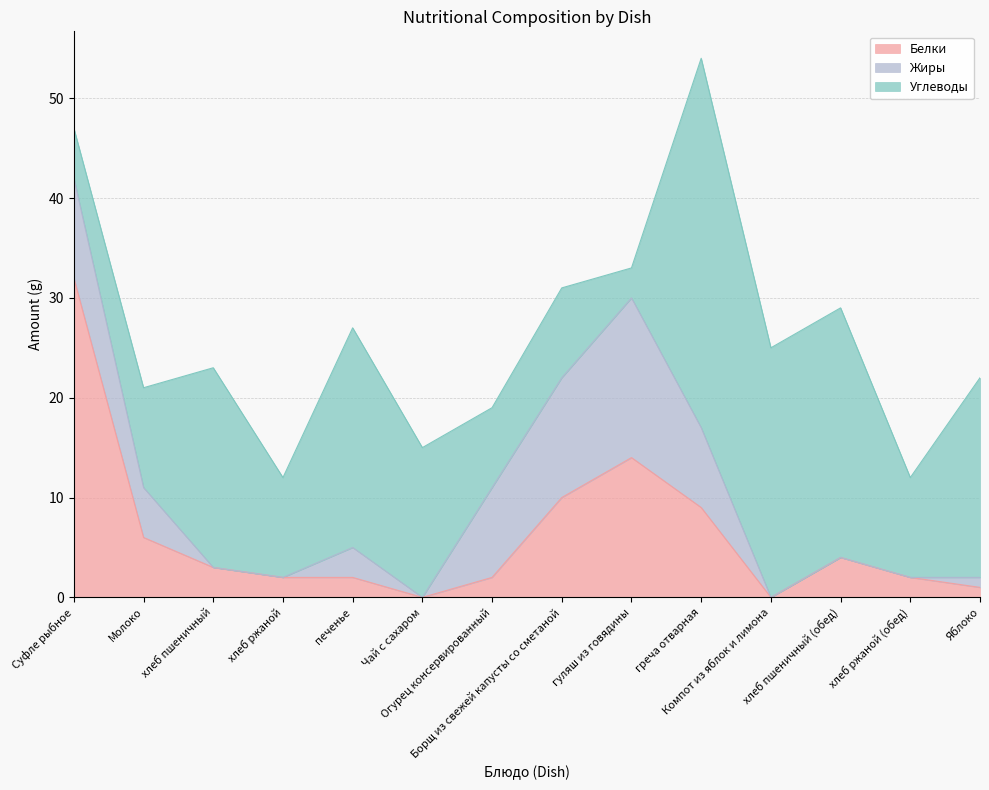

At Борщ из свежей капусты со сметаной, list the series in order from largest to smallest.

Жиры, Белки, Углеводы